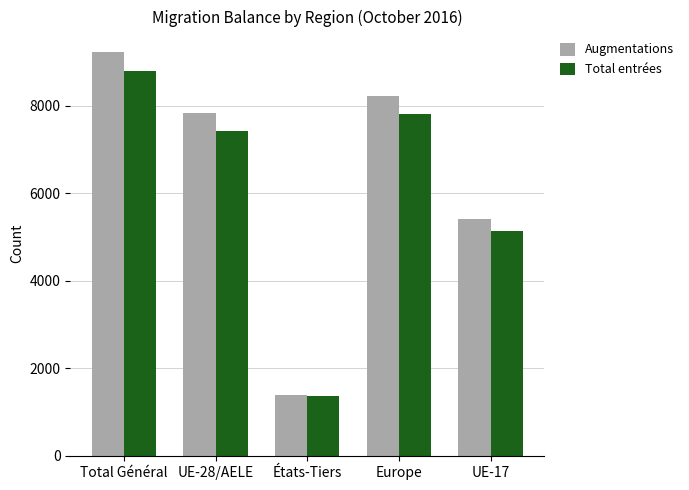

What is the maximum value shown in the chart?

9234